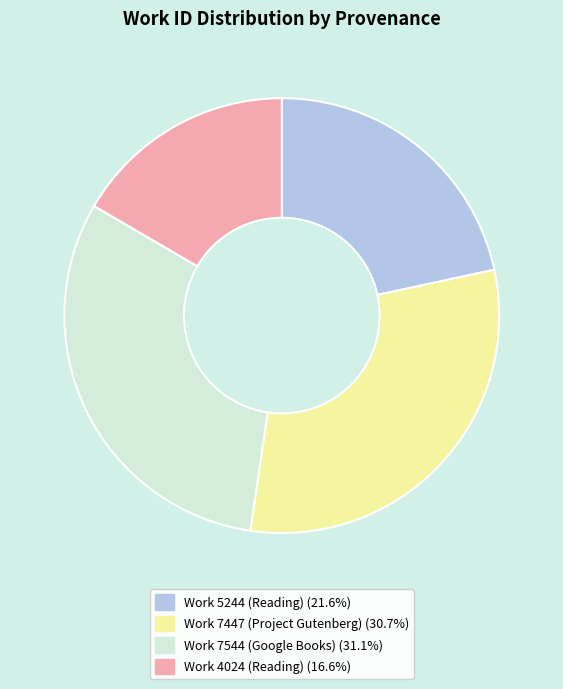

Count the number of slices in the pie.

4